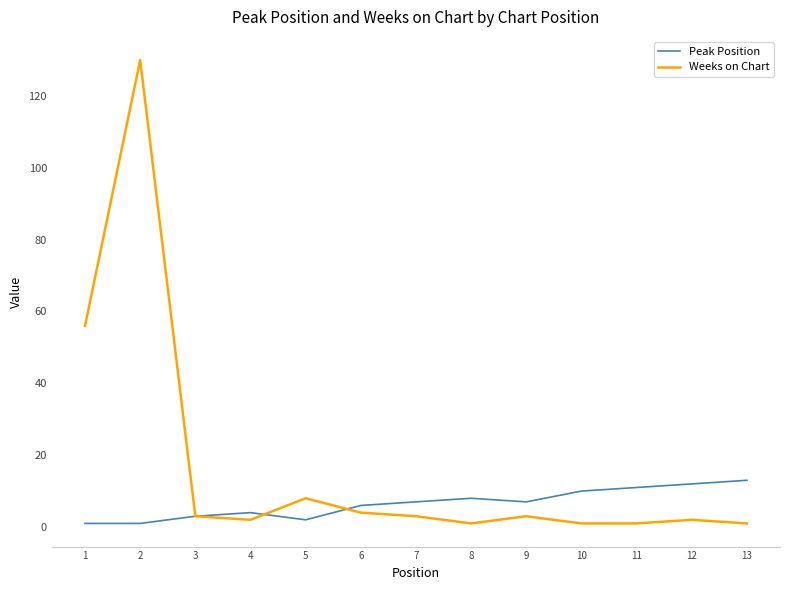

True or false: Weeks on Chart has a value of 1 at 8.

True